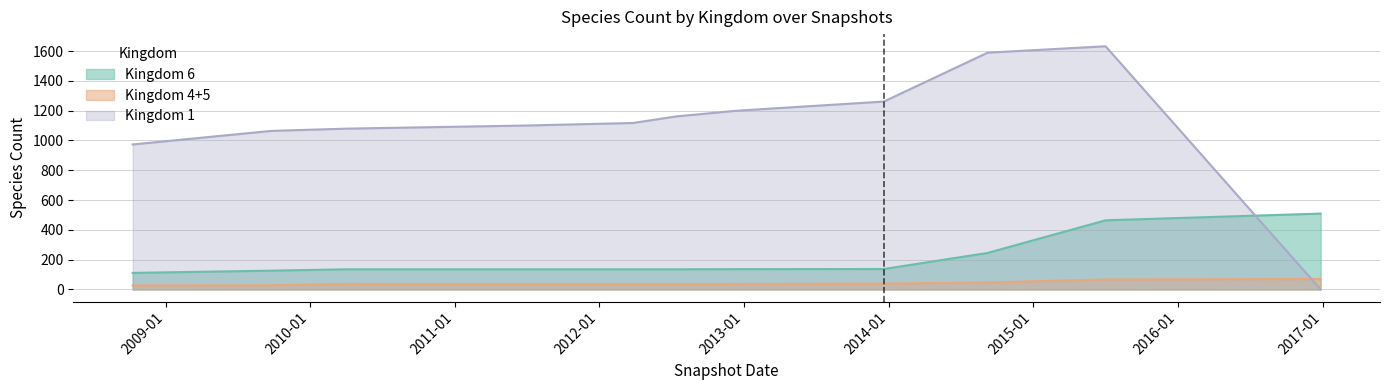

The kingdom_4 series shows 1 at kingdom_1. True or false?

False